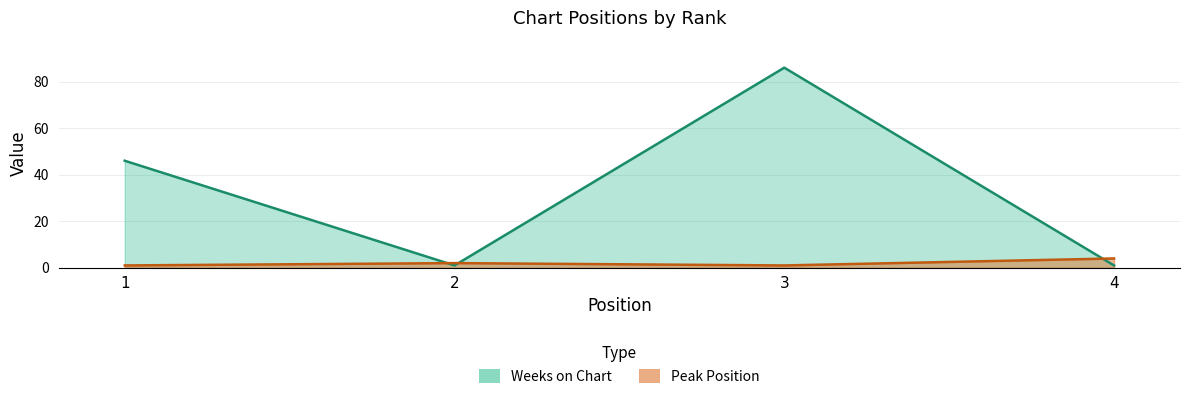

Which label corresponds to the largest value in the chart?

3